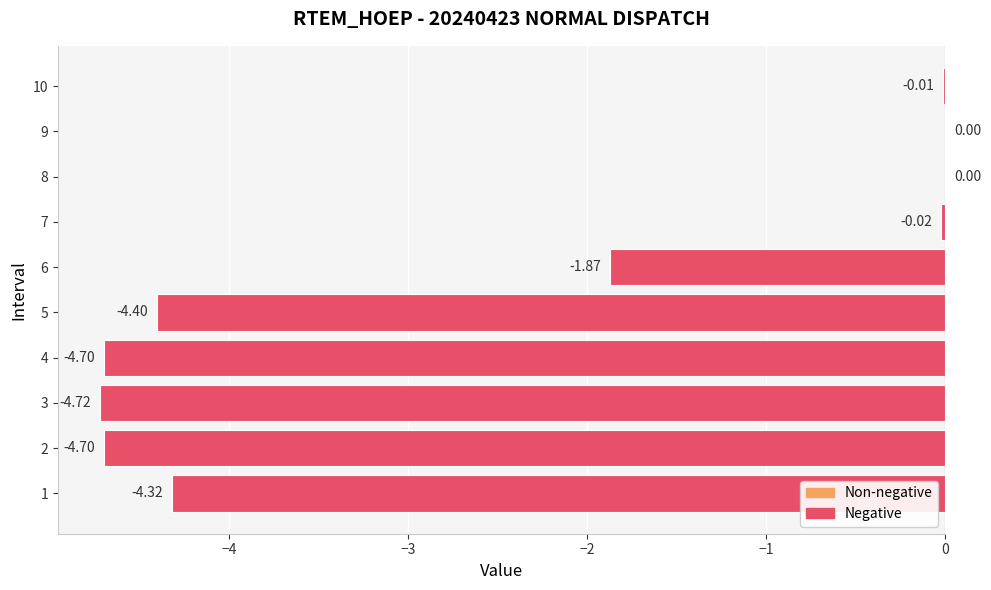

Which has a higher value, 10 or 6?

10